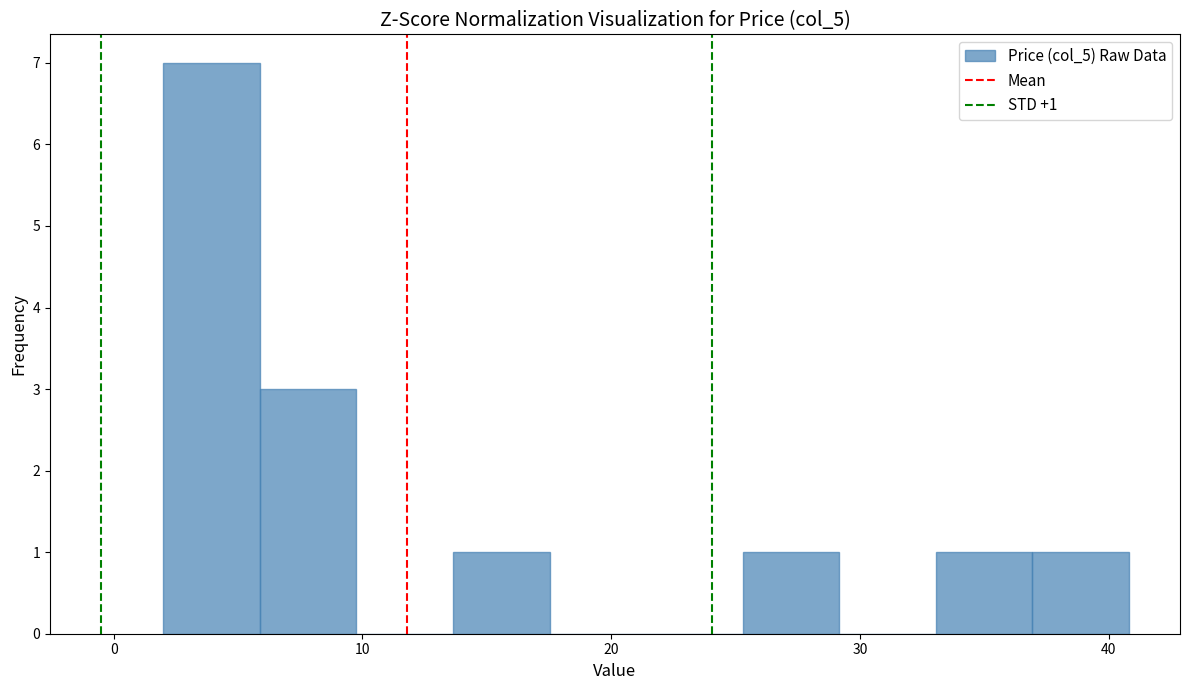

Read against the x-axis, roughly where is the centre of the tallest bar?

4